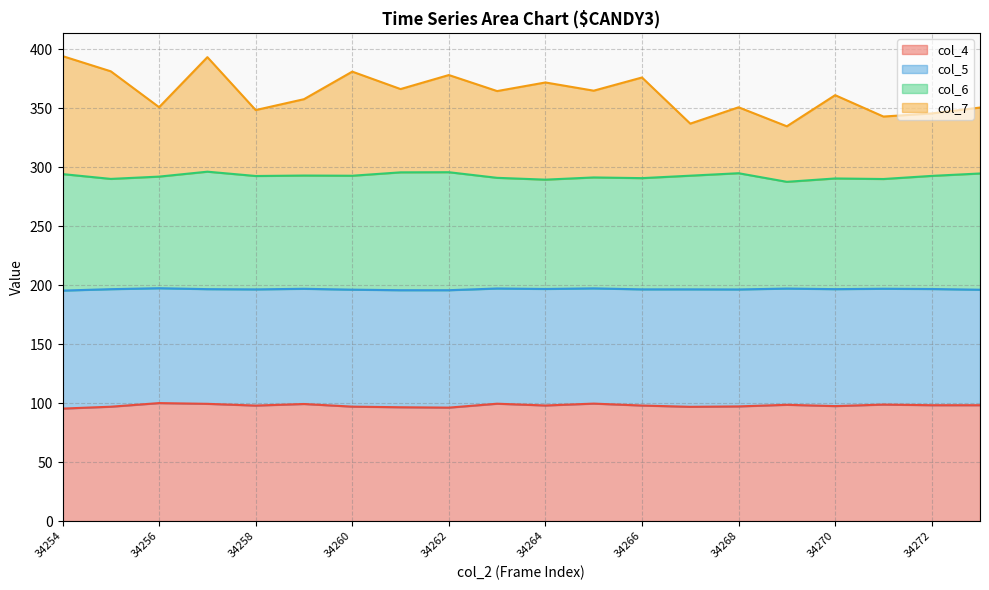

The col_4 series shows 97.9 at 34266. True or false?

True